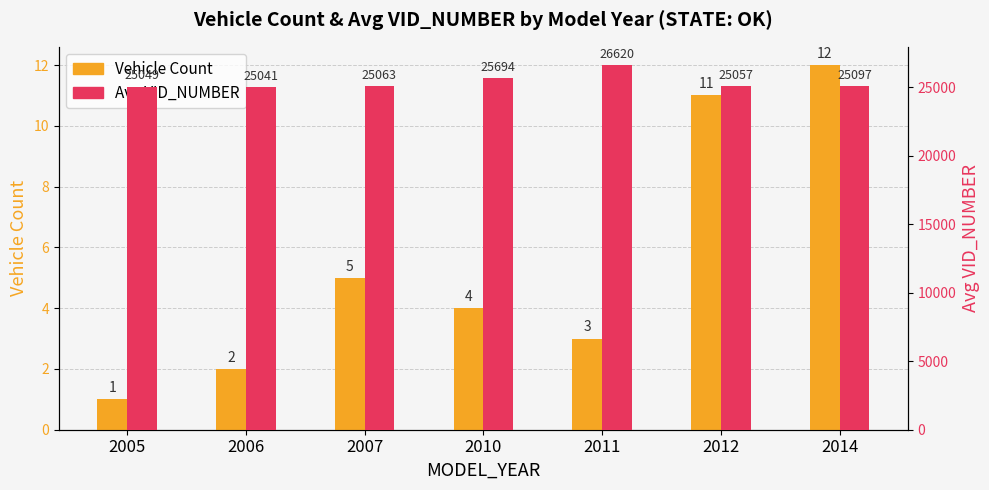

List the series in order of their overall mean, lowest first.

Vehicle Count, Avg VID_NUMBER